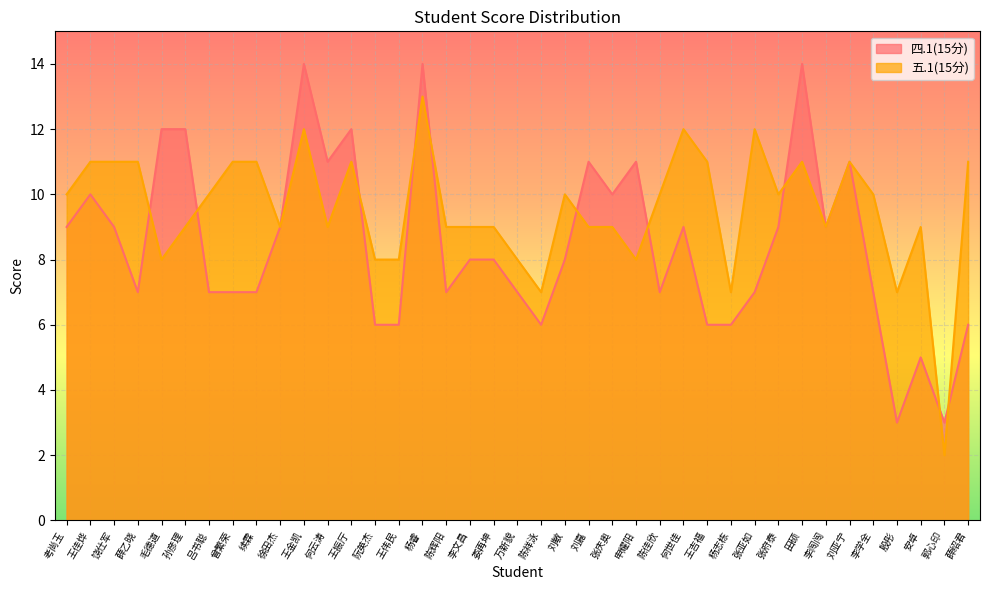

Reading left to right, what are all the values shown in this chart?

四.1(15分): 考尚玉=9	王佳烨=10	饶仕军=9	薛乙晓=7	毛德道=12	孙彦理=12	吕书聪=7	曾繁荣=7	续霖=7	徐田杰=9	王金凯=14	何云涛=11	王振厅=12	阮英杰=6	王伟民=6	杨睿=14	陈辉阳=7	李文昌=8	娄再坤=8	万新貌=7	陈祥泳=6	刘敏=8	刘嘉=11	张庆奥=10	申耀阳=11	陈佳欣=7	何世佳=9	王吉福=6	杨志栋=6	张亚如=7	张府泰=9	田硕=14	李闯闯=9	刘亚宁=11	李学全=7	殷彤=3	安卓=5	郭心印=3	薛绍君=6
五.1(15分): 考尚玉=10	王佳烨=11	饶仕军=11	薛乙晓=11	毛德道=8	孙彦理=9	吕书聪=10	曾繁荣=11	续霖=11	徐田杰=9	王金凯=12	何云涛=9	王振厅=11	阮英杰=8	王伟民=8	杨睿=13	陈辉阳=9	李文昌=9	娄再坤=9	万新貌=8	陈祥泳=7	刘敏=10	刘嘉=9	张庆奥=9	申耀阳=8	陈佳欣=10	何世佳=12	王吉福=11	杨志栋=7	张亚如=12	张府泰=10	田硕=11	李闯闯=9	刘亚宁=11	李学全=10	殷彤=7	安卓=9	郭心印=2	薛绍君=11